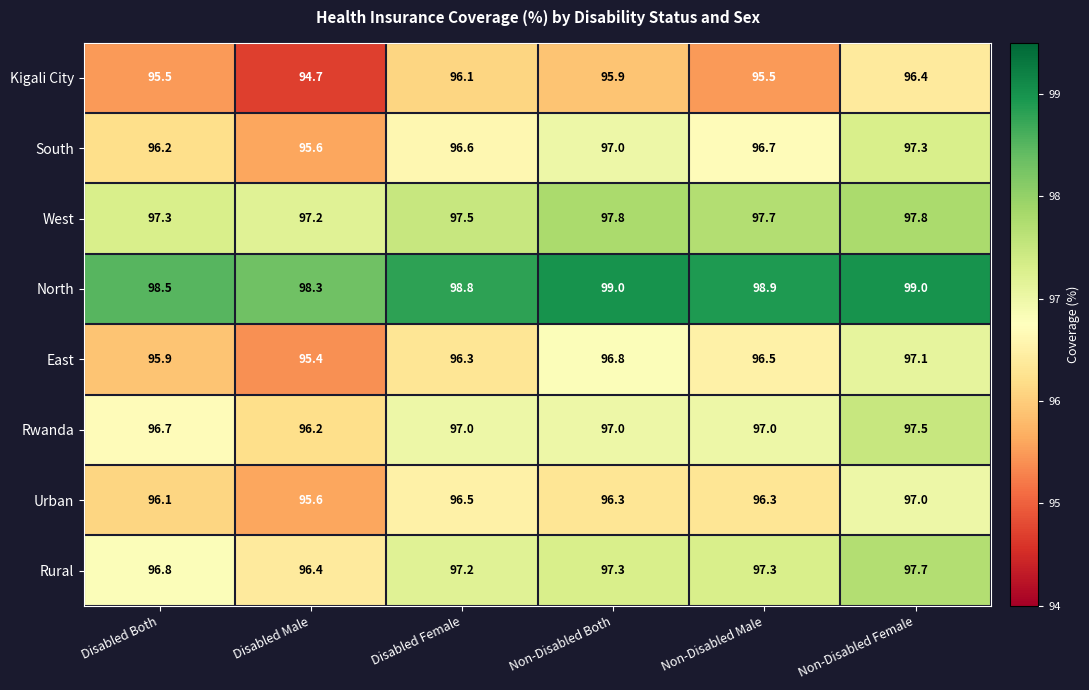

The Rwanda series shows 56.3 at Disabled Male. True or false?

False